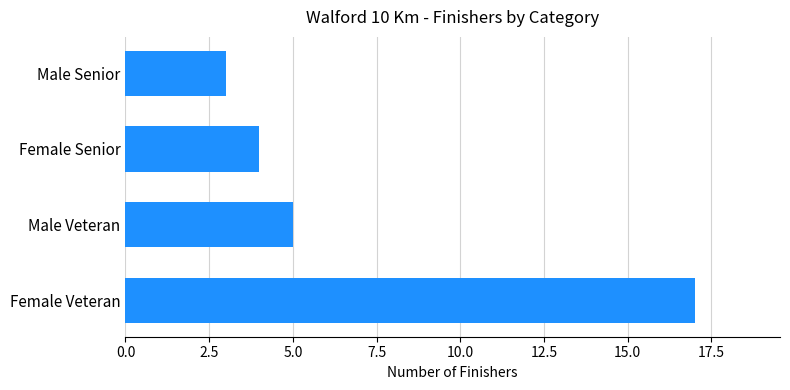

The chart shows a value of 12 at Female Veteran. True or false?

False